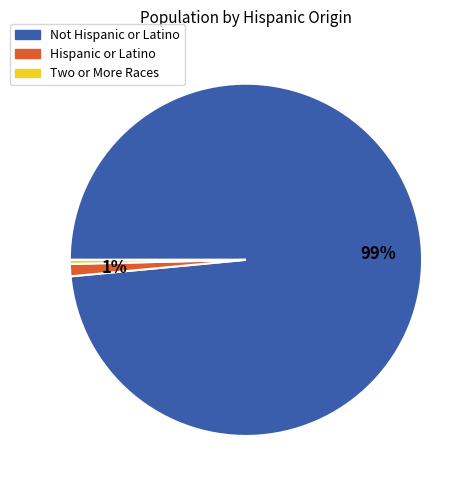

Which slice is the largest?

Not Hispanic or Latino